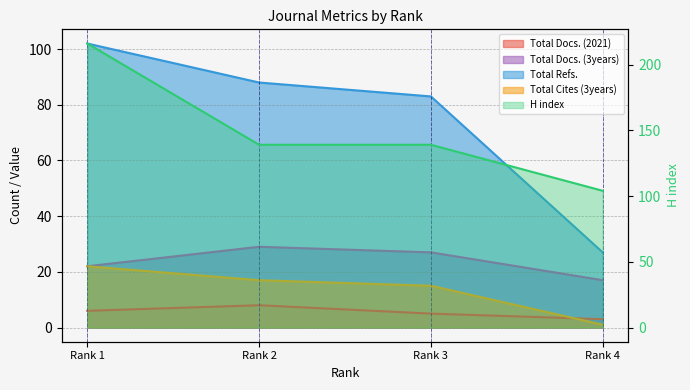

What is the difference between the second highest and second lowest values in the Total Refs. series?

5